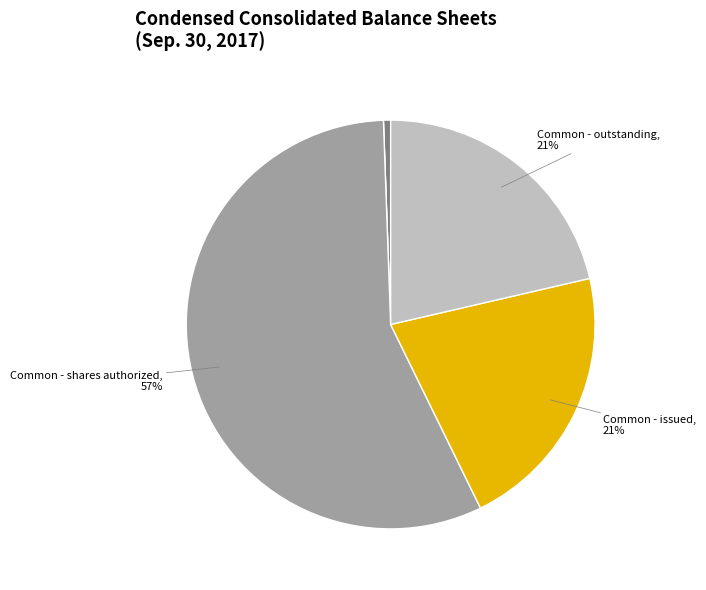

Is there a majority slice in this chart?

Yes